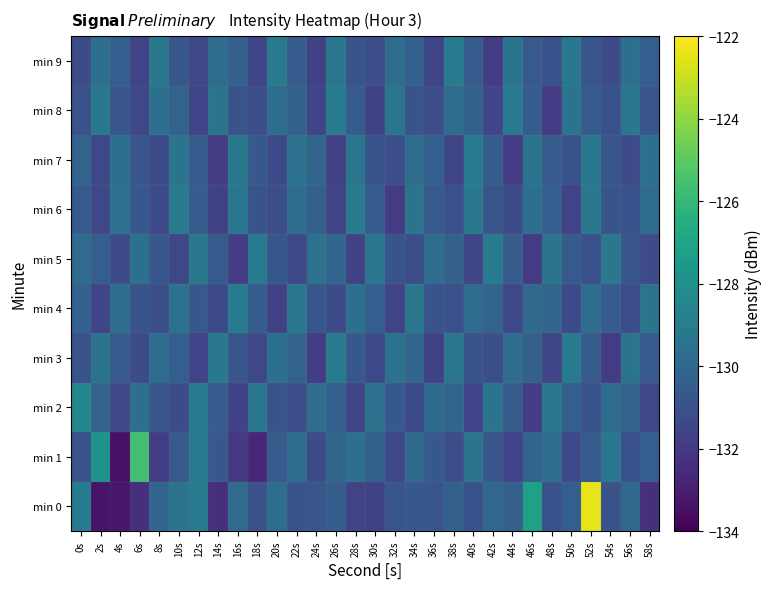

Which has a higher value, 28s or 42s?

42s